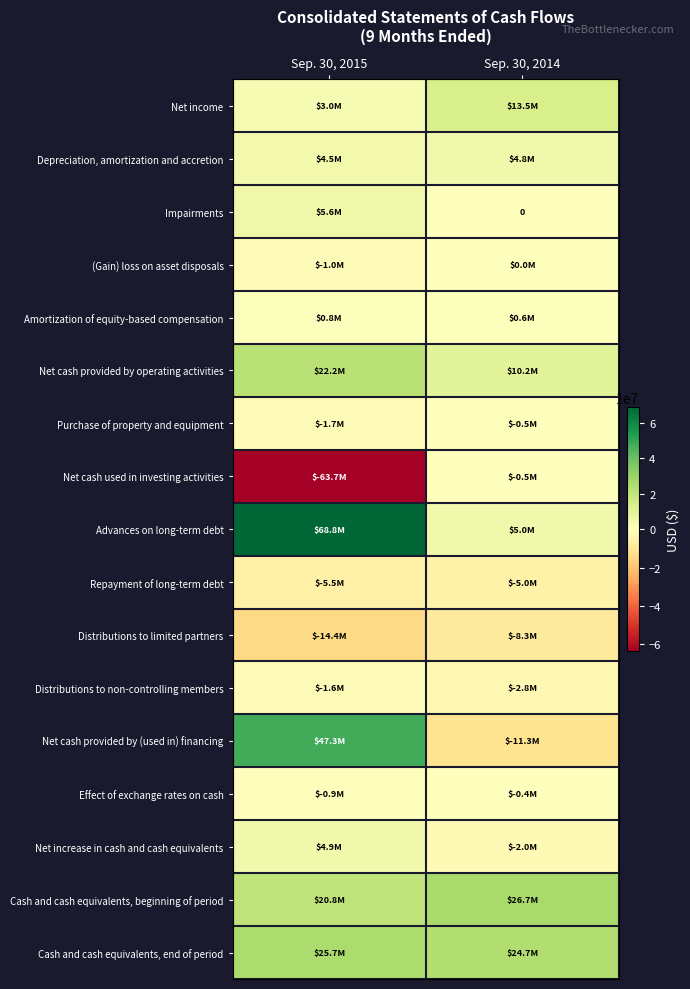

Which series has the widest spread of values?

Advances on long-term debt